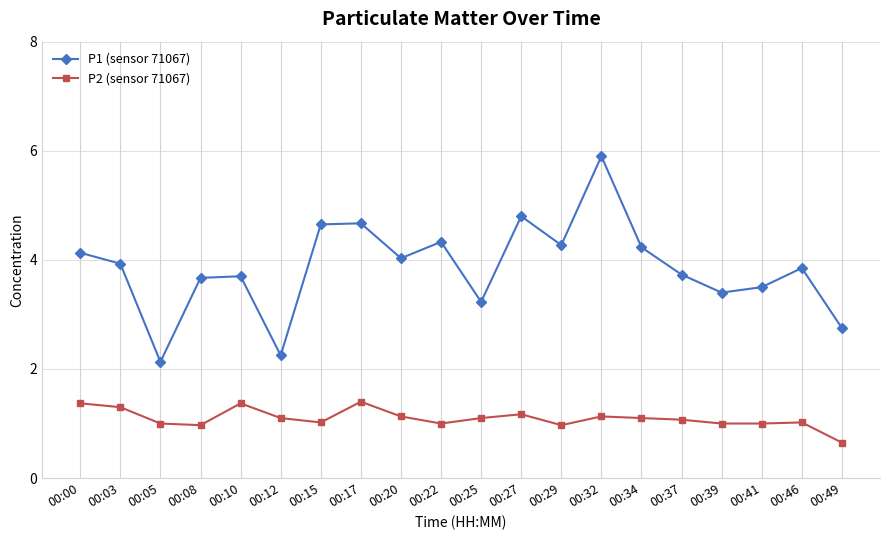

What is the minimum value shown in the chart?

0.7